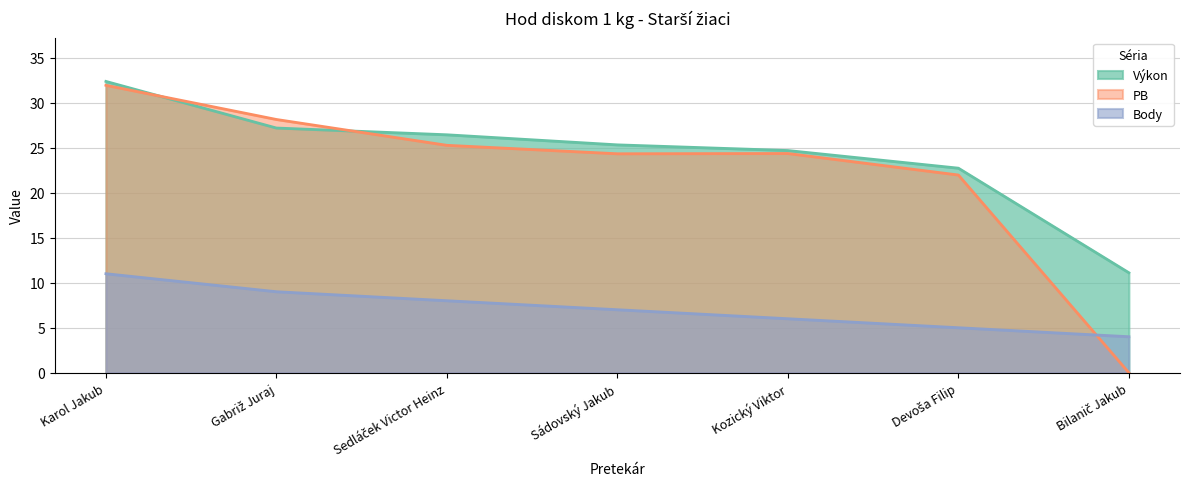

How many categories are shown in the chart?

7